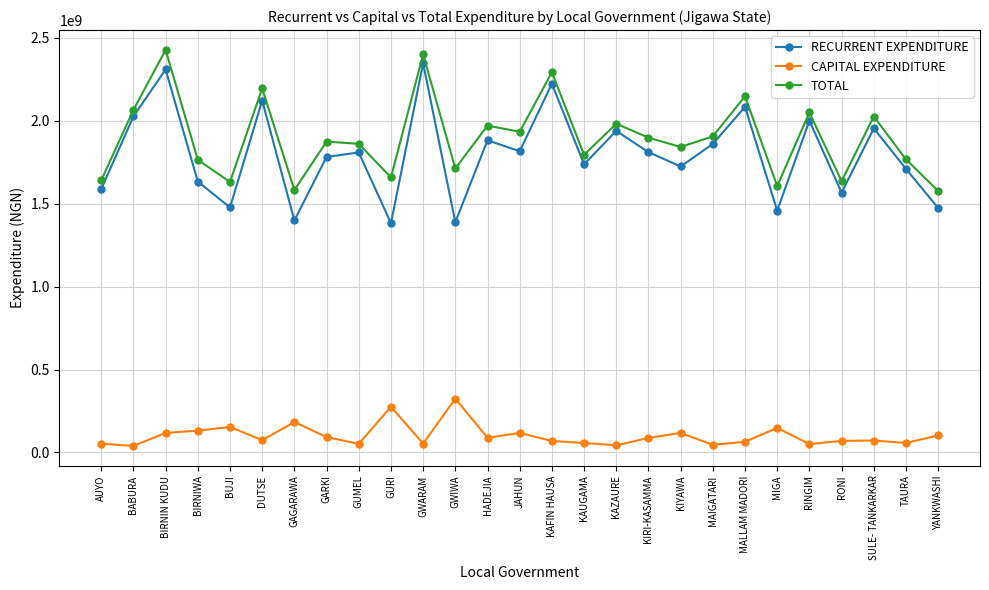

At how many categories does at least one series exceed 1486337280?

27